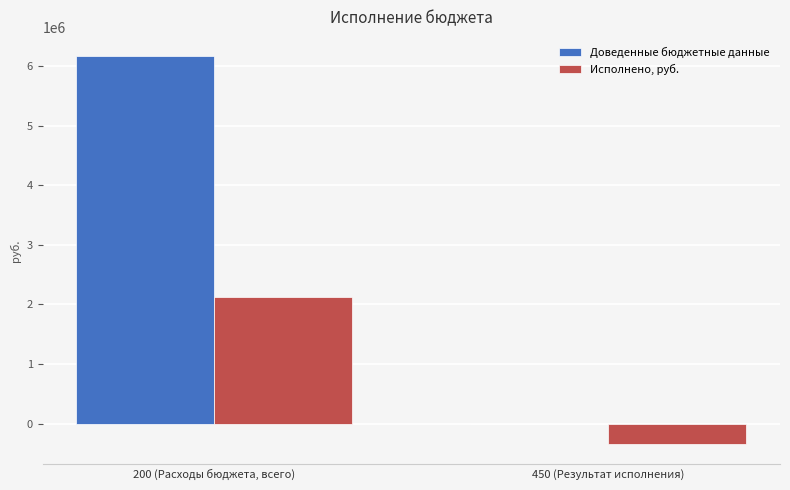

The Доведенные бюджетные данные series shows 0.0 at 450 (Результат исполнения). True or false?

True